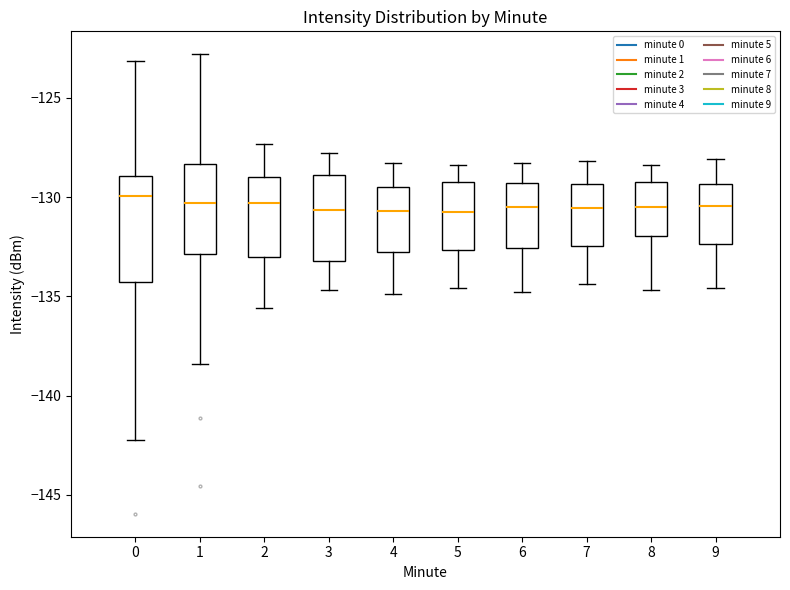

Comparing the boxes themselves (not the whiskers), which one is the tallest?

0